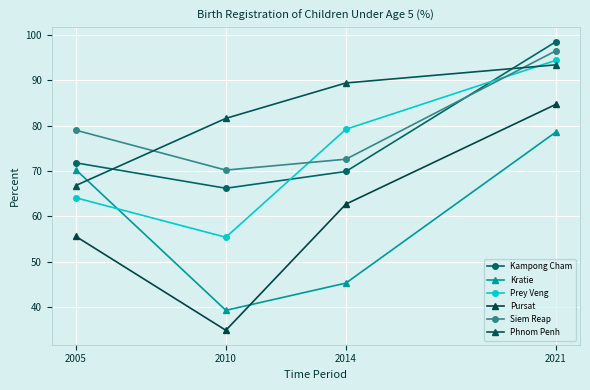

True or false: Kampong Cham and Pursat intersect in this chart.

False